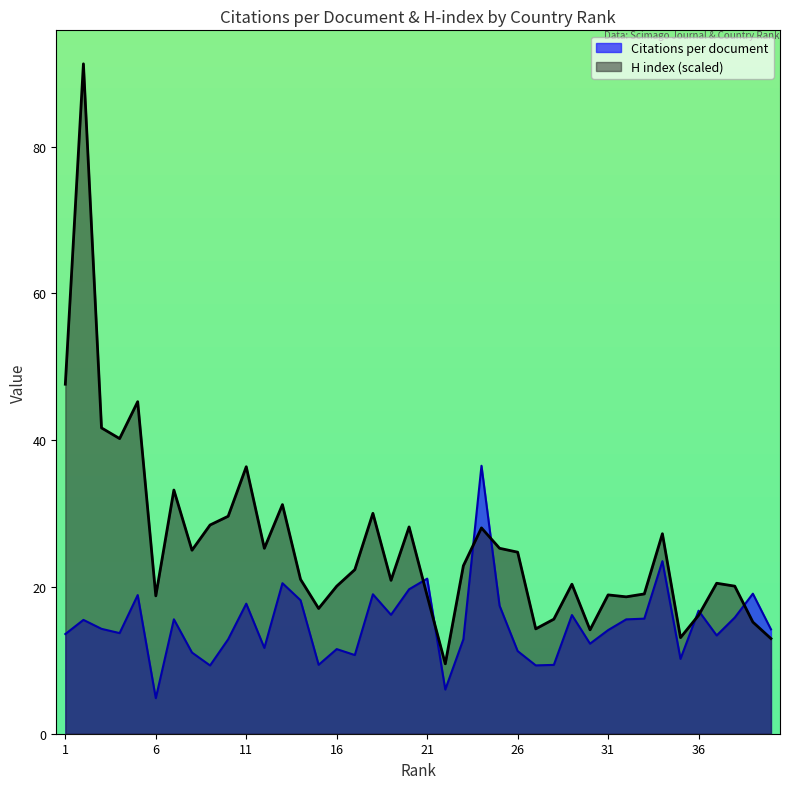

Which series changed the most between Spain and Turkey?

H index